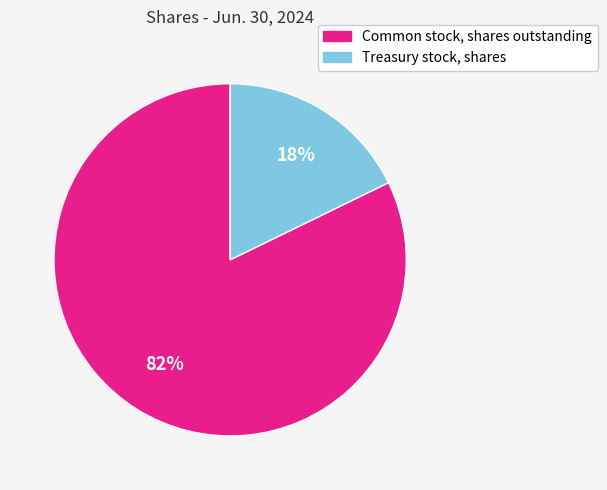

What is the smallest slice in the pie chart?

Treasury stock, shares